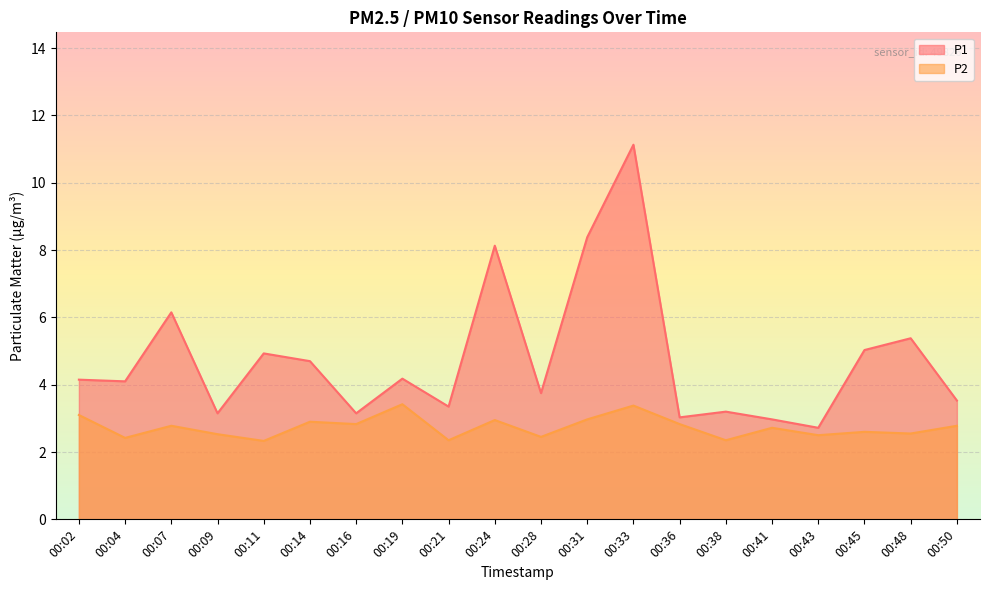

In P2, how many points are higher than both neighbors (excluding endpoints)?

7